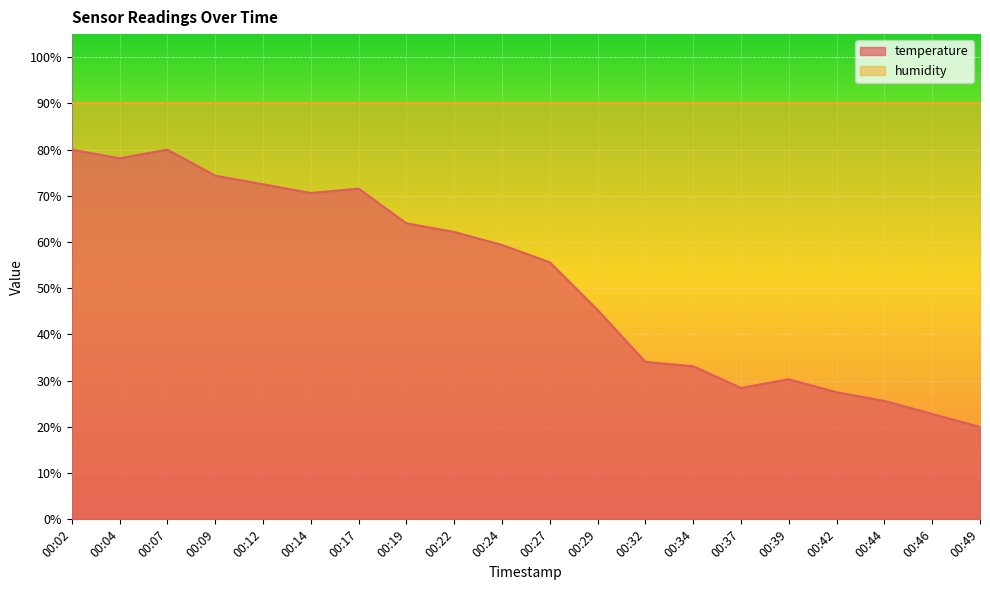

What is the maximum value shown in the chart?

90.0